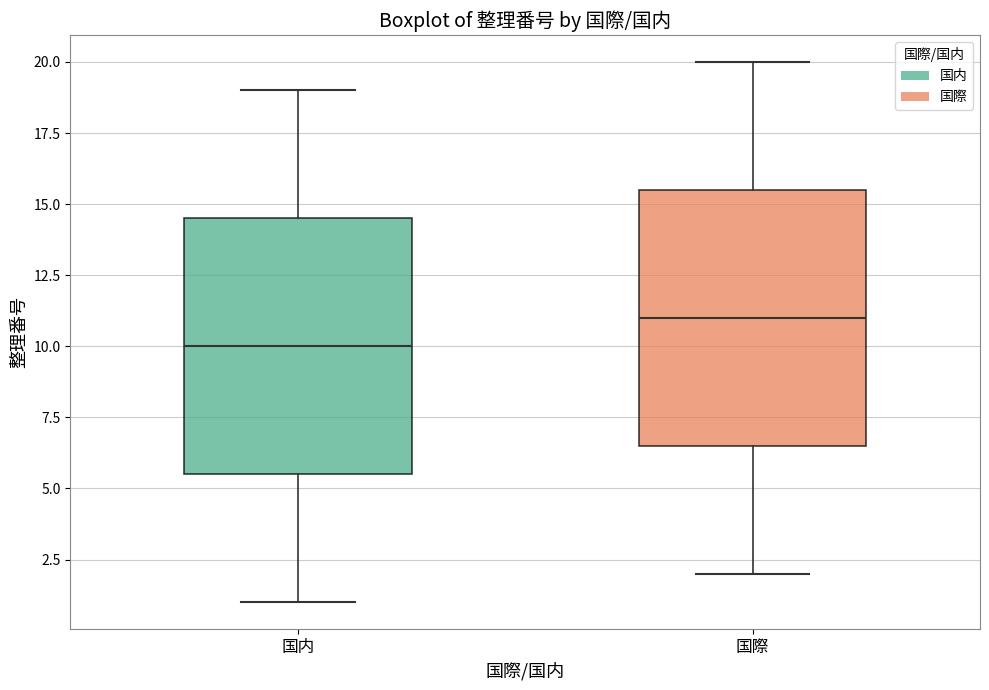

Where does the upper whisker of the box for 国際 end on the y-axis? The values are not printed on the chart, so give them approximately, as read against the axis.

20.0